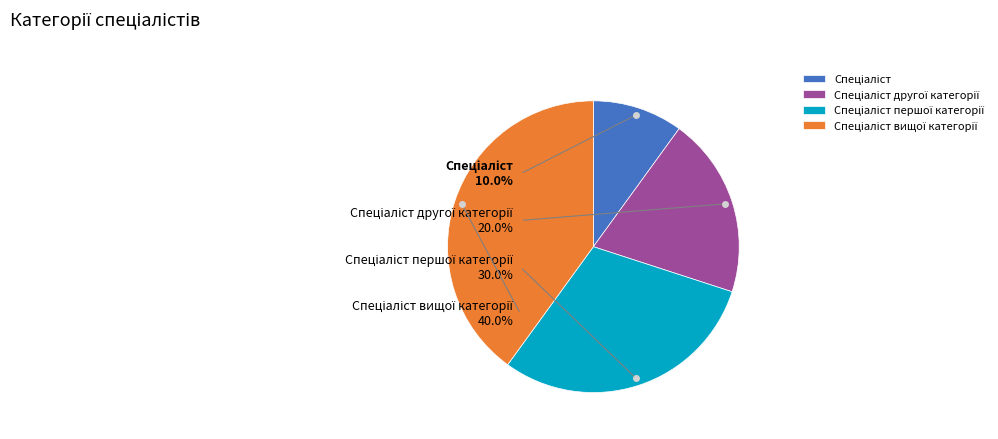

Combined, do Спеціаліст першої категорії and Спеціаліст вищої категорії account for over 50%?

Yes